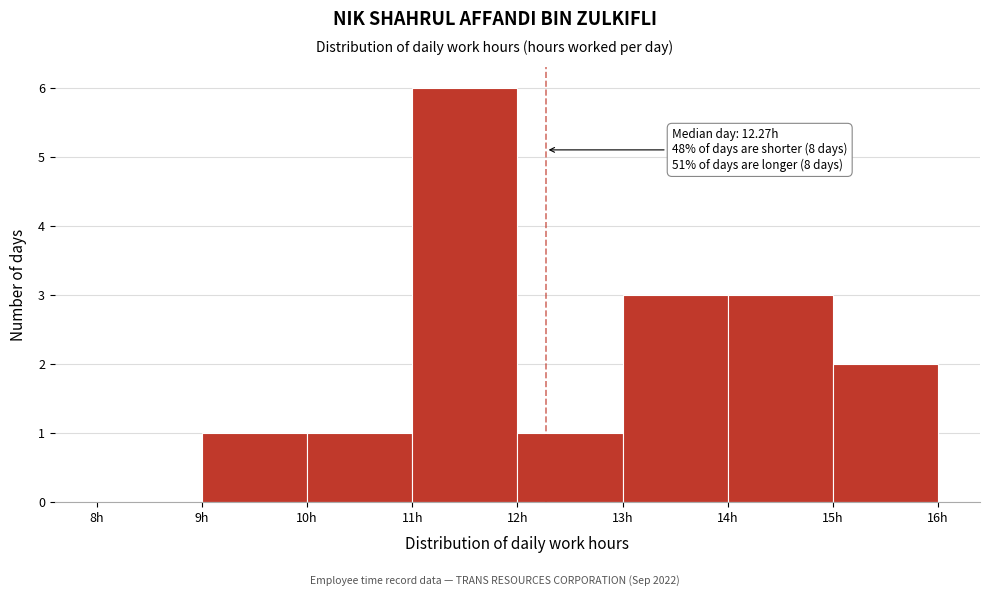

Over which range of the x-axis is the bar tallest?

11 to 12